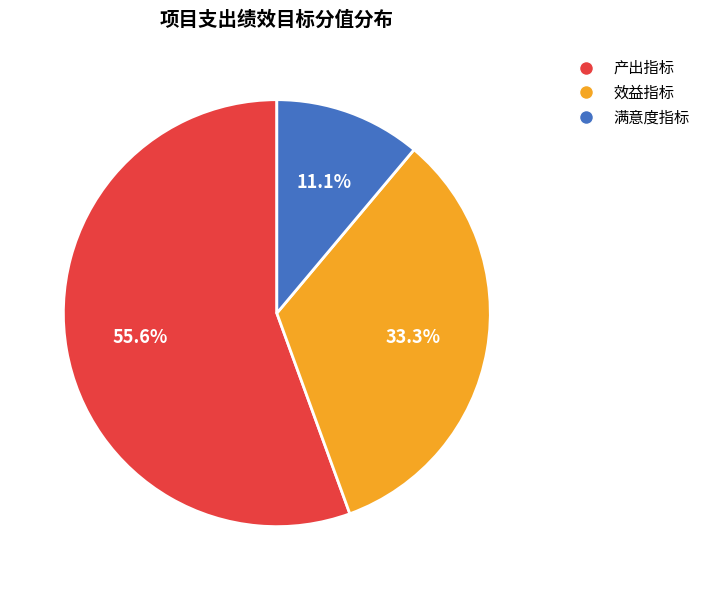

How many slices are in this pie chart?

3